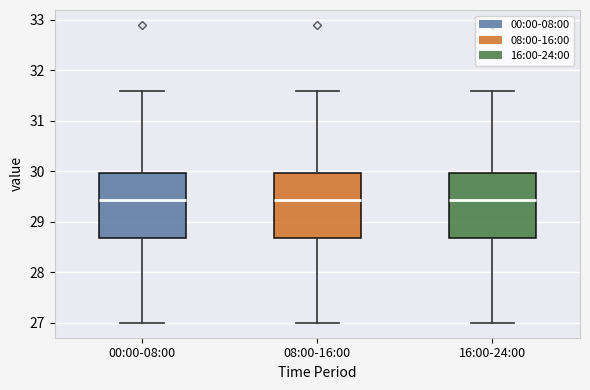

Reading left to right, read every box against the y-axis: the position of its median line, the range the box covers, and the ends of its whiskers. The values are not printed on the chart, so give them approximately, as read against the axis.

00:00-08:00: median 29.4, box 28.7 to 30.0, whiskers 27.0 to 31.6
08:00-16:00: median 29.4, box 28.7 to 30.0, whiskers 27.0 to 31.6
16:00-24:00: median 29.4, box 28.7 to 30.0, whiskers 27.0 to 31.6